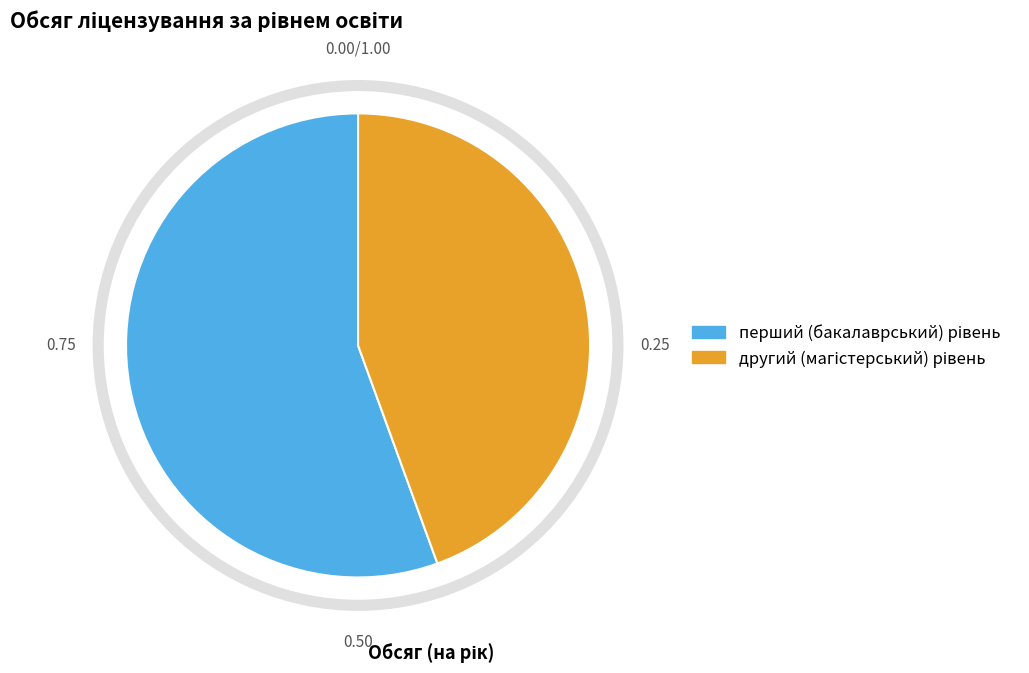

Is there any slice that represents more than half of the pie?

Yes